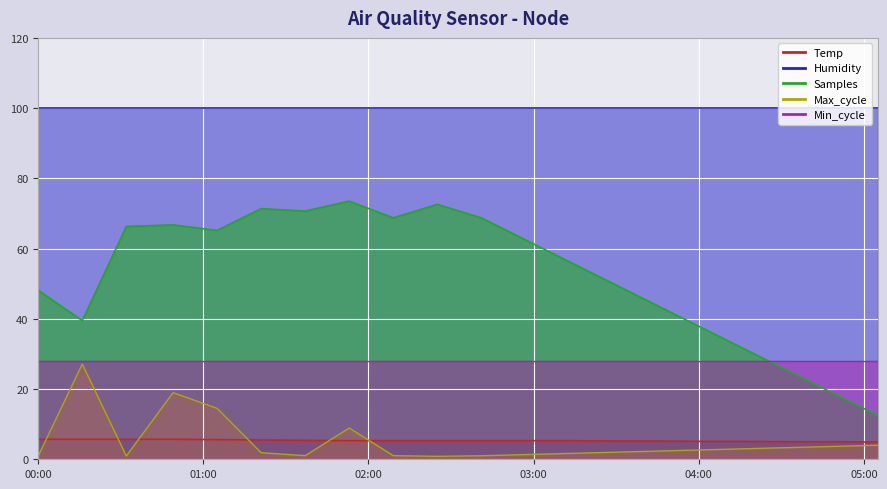

What is the label of the 8th point from the right?

2023/11/27 03:13